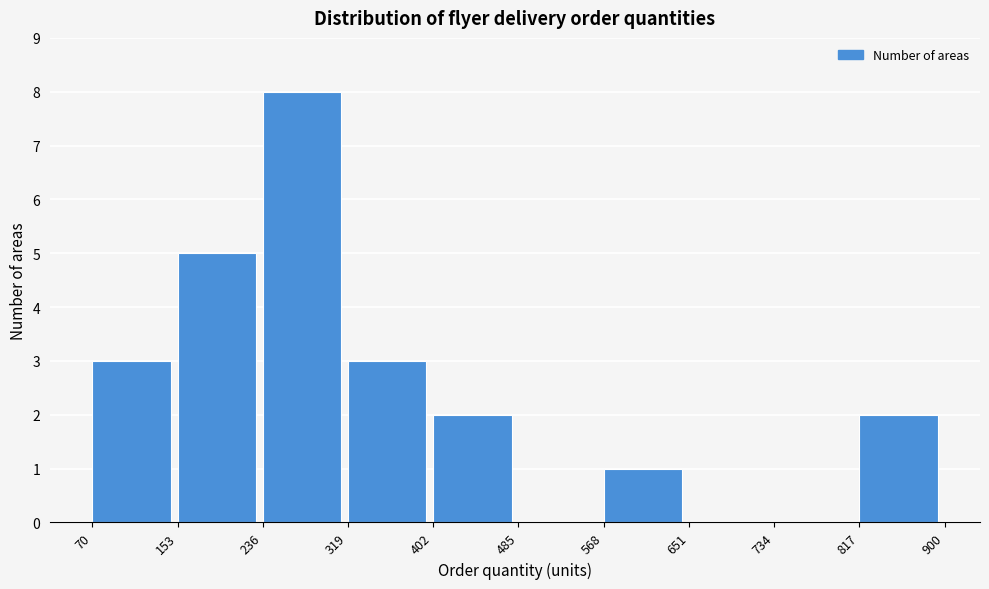

Which range on the x-axis has the tallest bar?

236 to 319